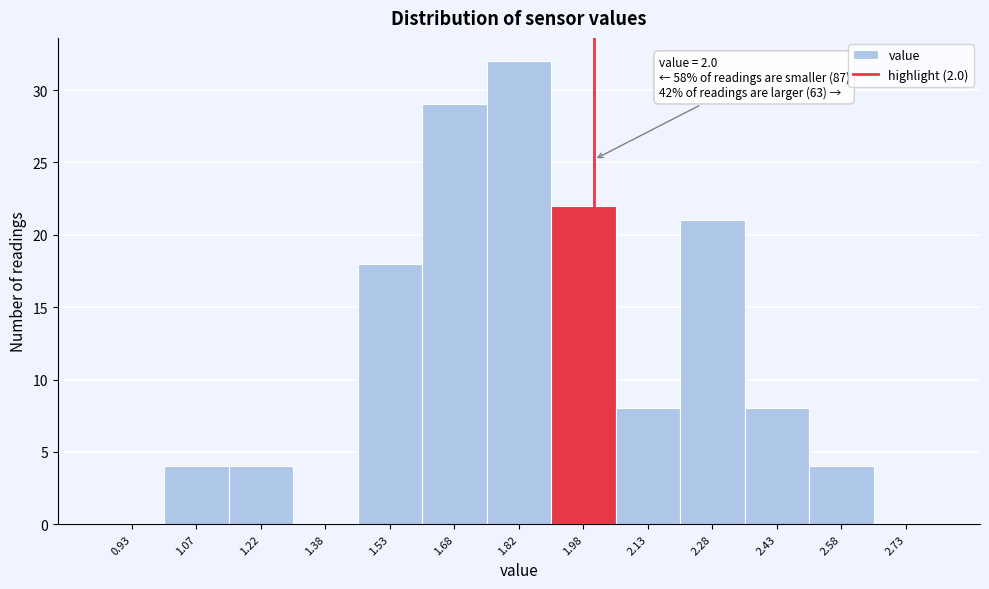

Over which range of the x-axis is the bar tallest?

1.75 to 1.90